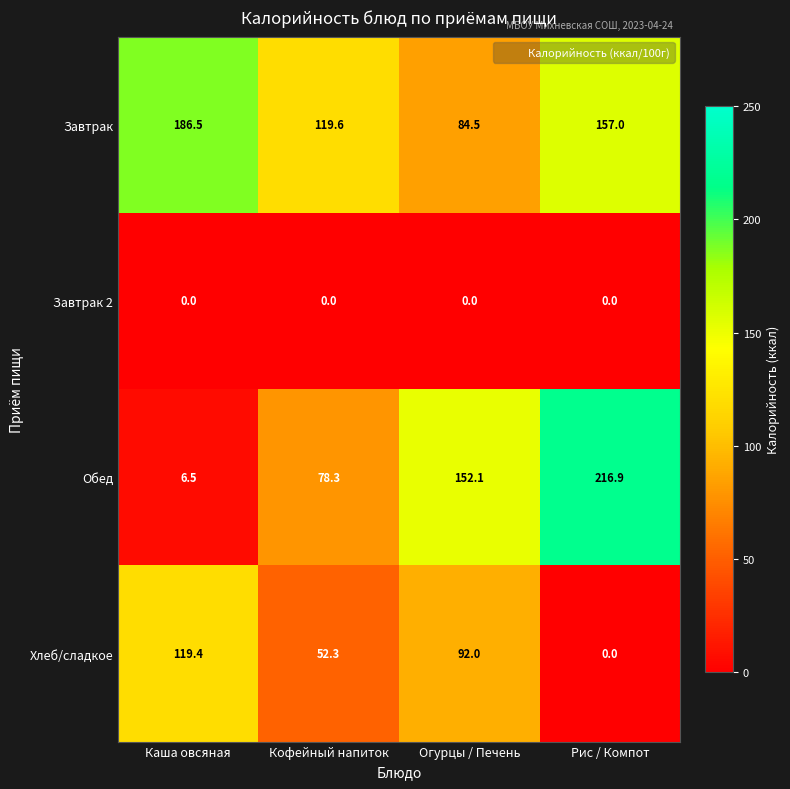

What is the lowest value of the Завтрак series?

84.5